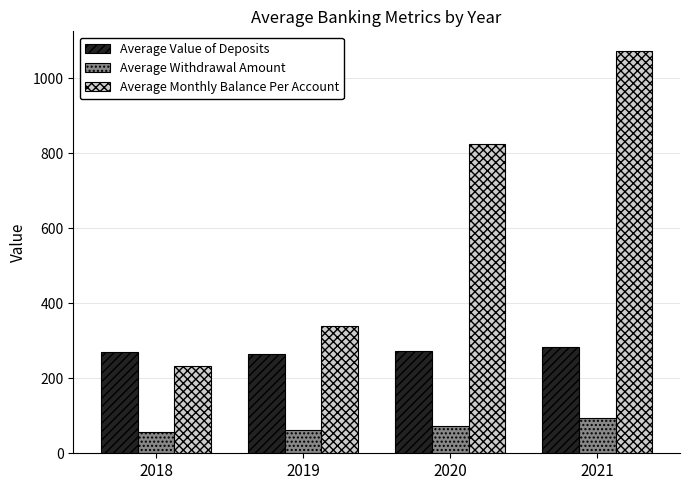

What is the greatest value displayed?

1072.2